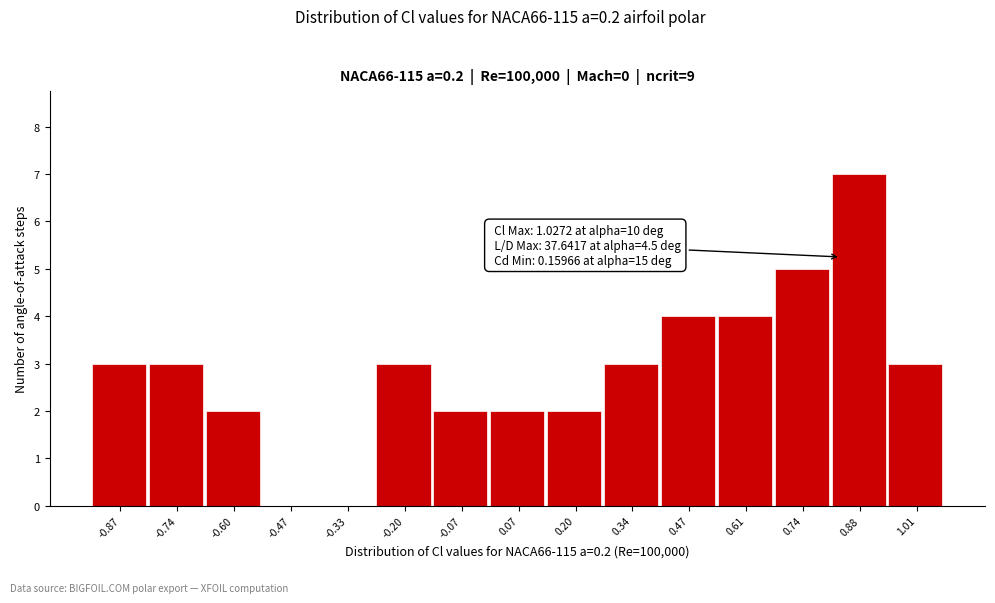

Which range on the x-axis has the tallest bar?

0.80 to 0.94